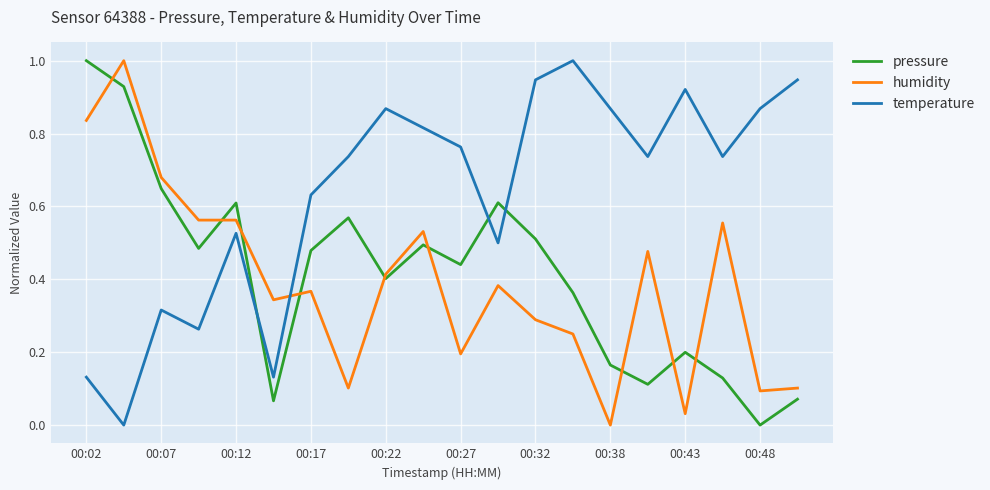

Which series has the largest total across all categories?

temperature